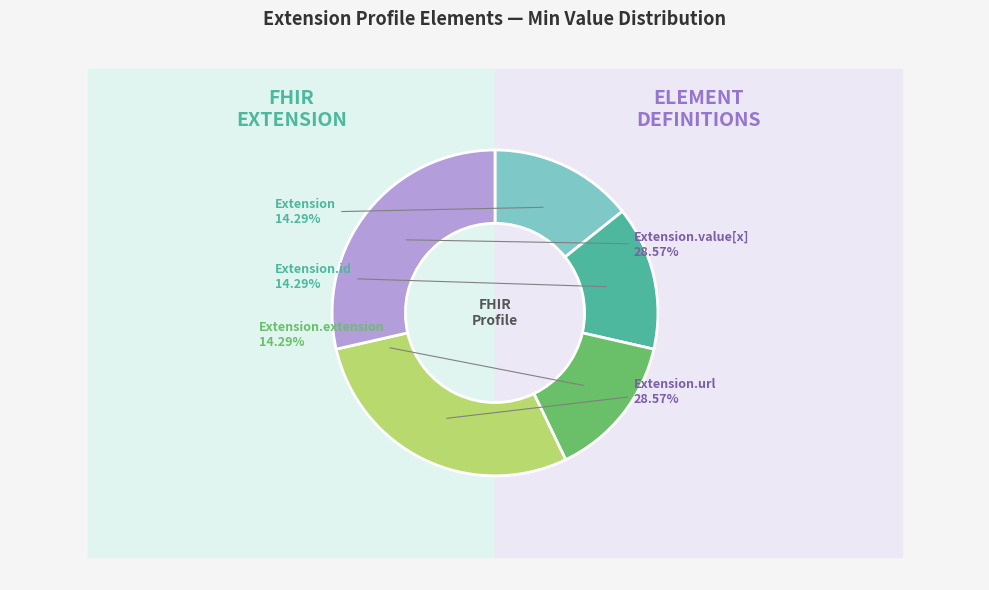

True or false: Extension accounts for 1% of the total.

False